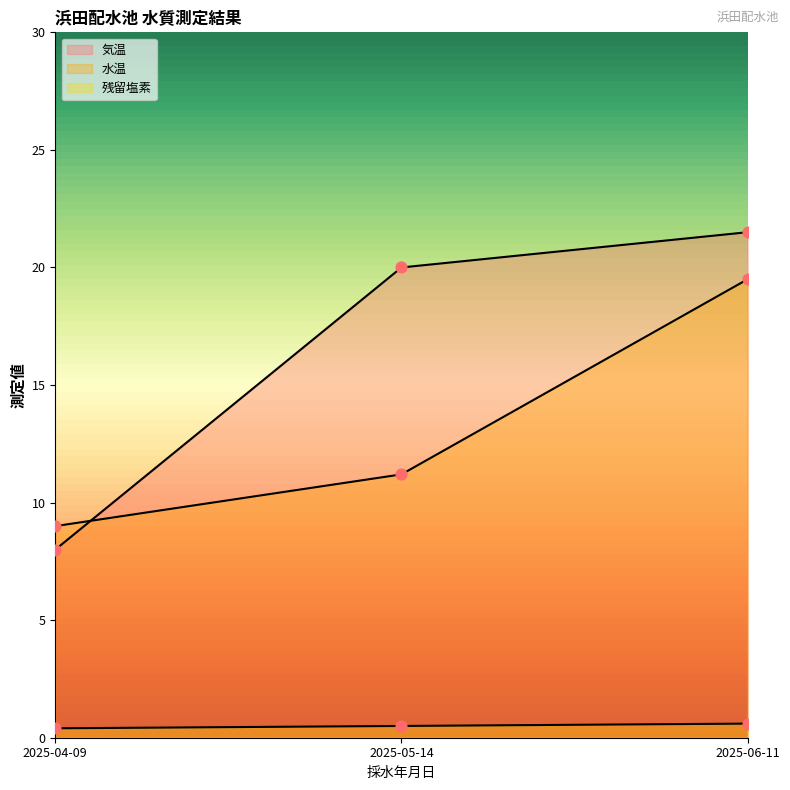

Which series has the largest total across all categories?

気温